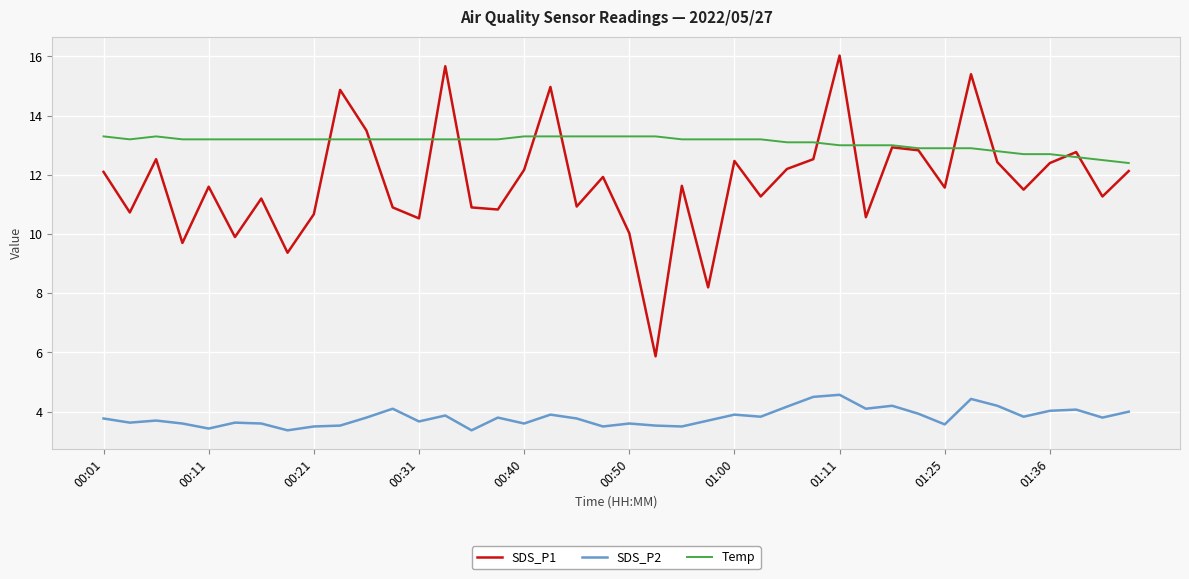

True or false: SDS_P1 and SDS_P2 cross at least once.

False